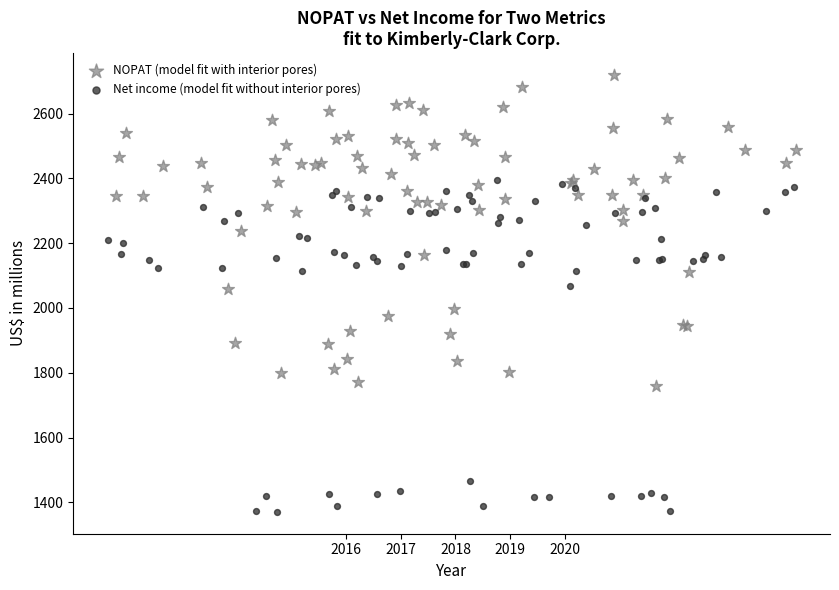

Which series has the widest spread of Y values?

Net income (model fit without interior pores)